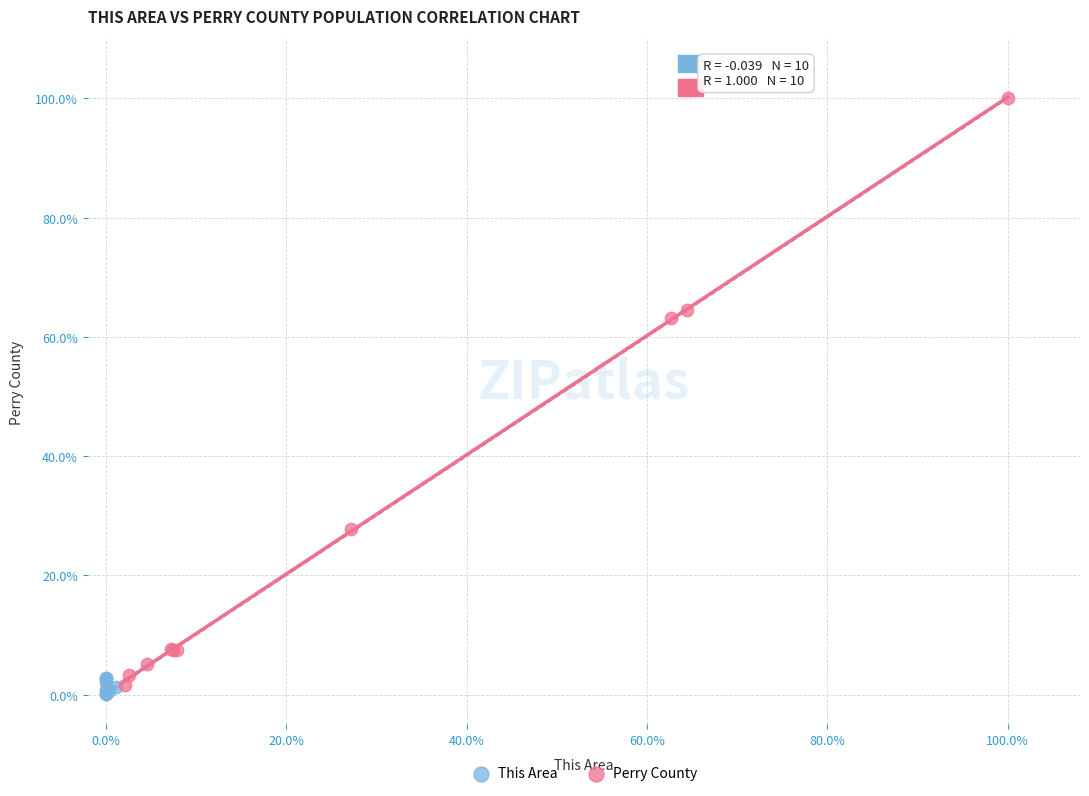

Which series has the widest spread of Y values?

Perry County